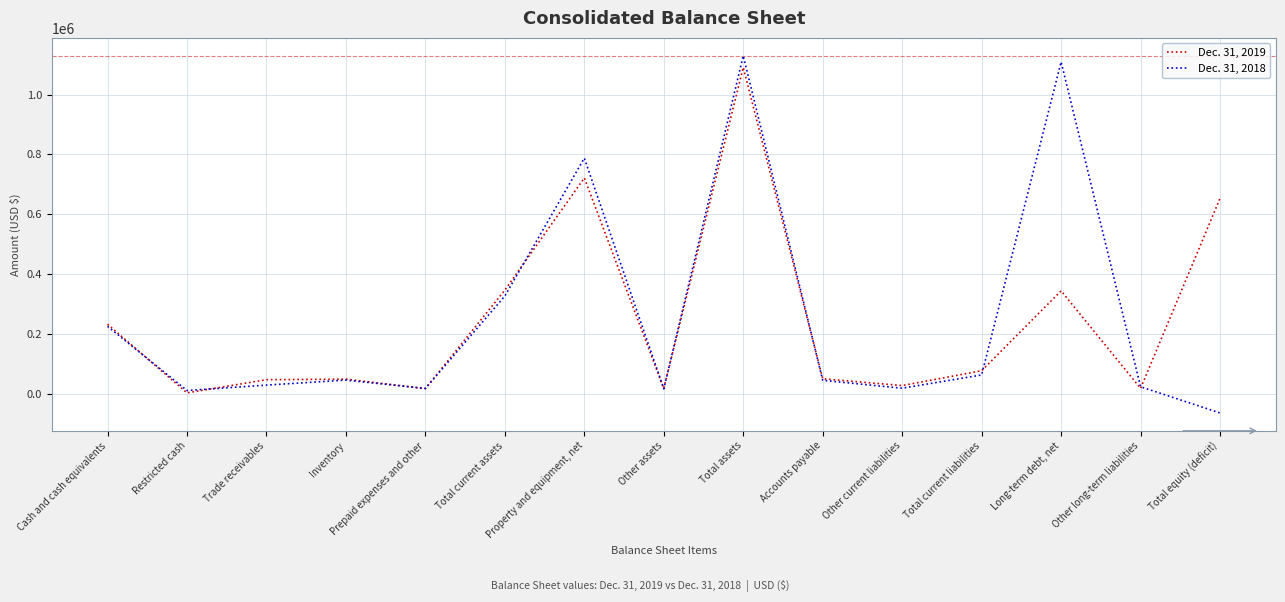

Rank the series by their maximum value, from lowest to highest.

Dec. 31, 2019, Dec. 31, 2018